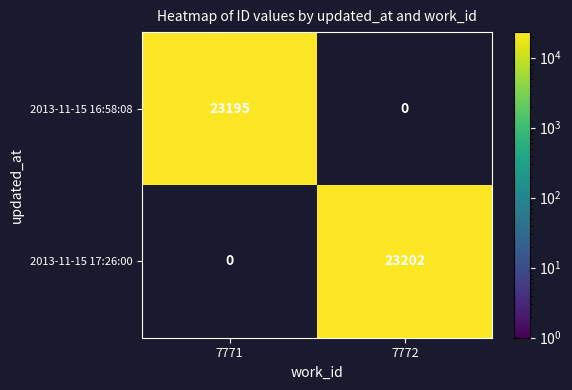

Is it true that 2013-11-15 16:58:08 equals 30371 at 7771?

False